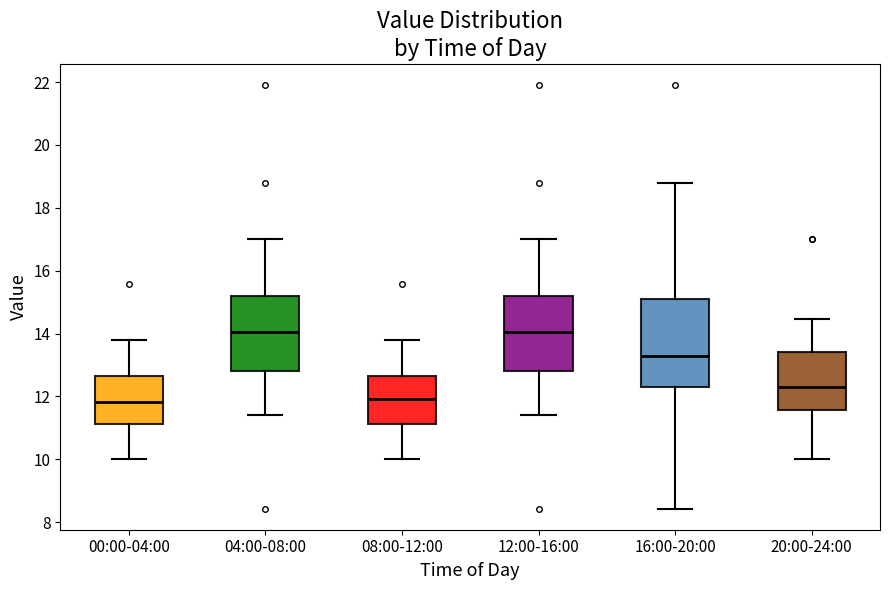

Reading left to right, transcribe this box plot: for each box, give where its median line is, the range the box spans, and where its two whiskers end, as read against the y-axis. The values are not printed on the chart, so give them approximately, as read against the axis.

00:00-04:00: median 11.8, box 11.2 to 12.6, whiskers 10.0 to 13.8
04:00-08:00: median 14.0, box 12.8 to 15.2, whiskers 11.4 to 17.0
08:00-12:00: median 12.0, box 11.2 to 12.6, whiskers 10.0 to 13.8
12:00-16:00: median 14.0, box 12.8 to 15.2, whiskers 11.4 to 17.0
16:00-20:00: median 13.2, box 12.4 to 15.0, whiskers 8.4 to 18.8
20:00-24:00: median 12.4, box 11.6 to 13.4, whiskers 10.0 to 14.4